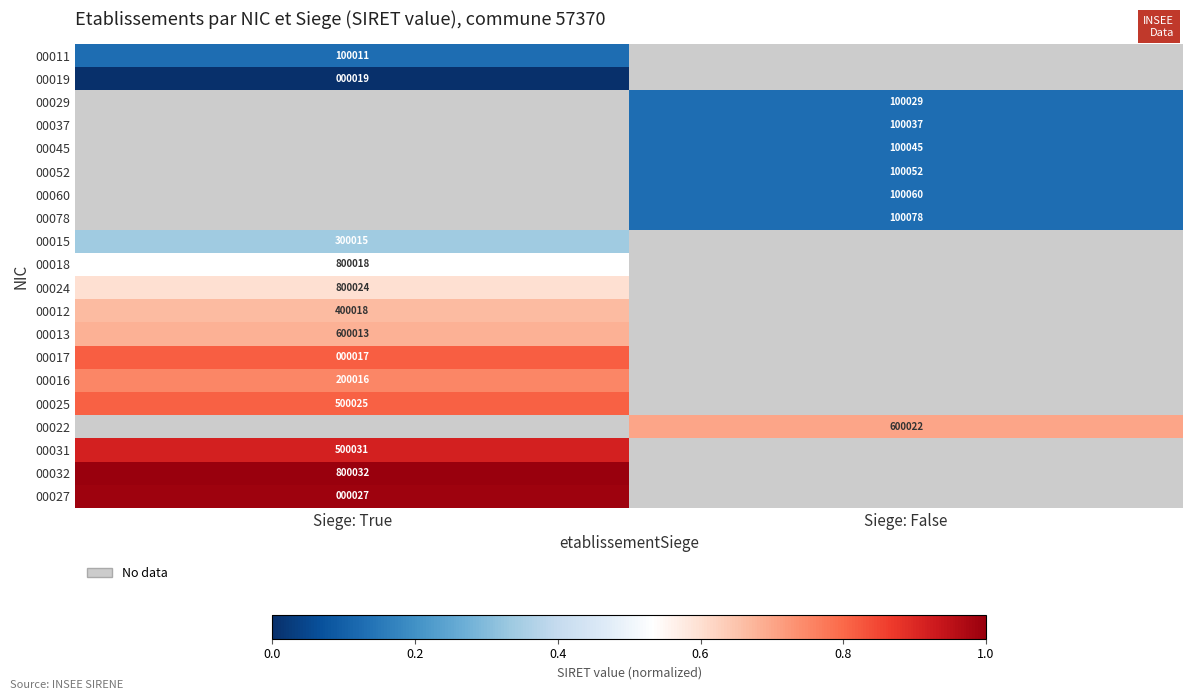

At how many categories does at least one series exceed 0?

2